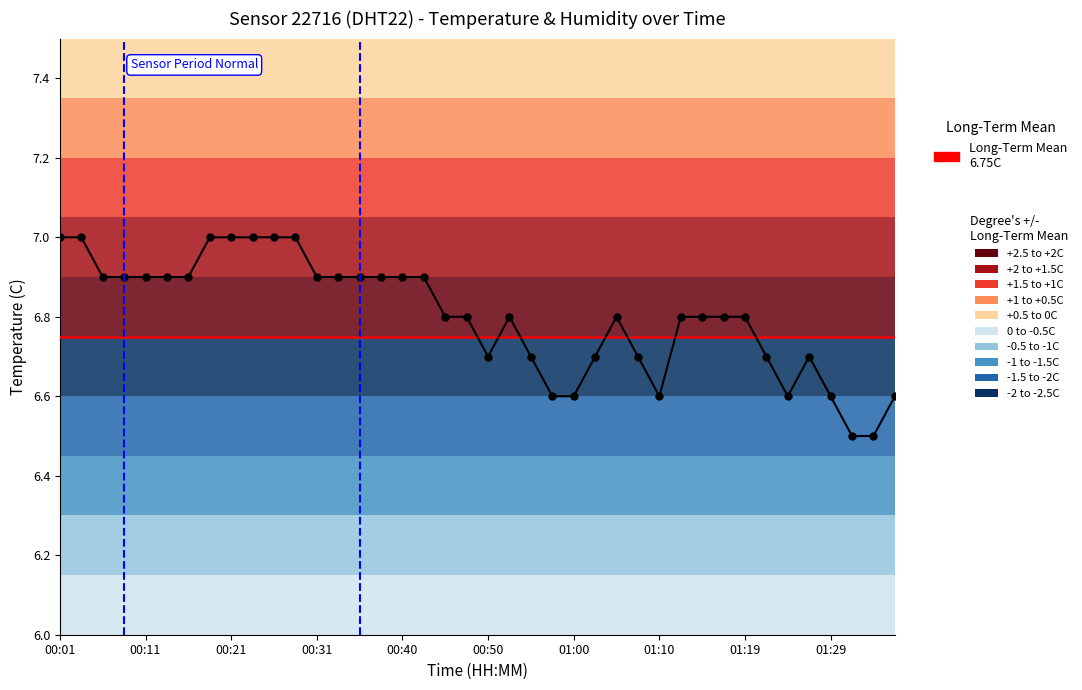

What is the difference between the second highest and second lowest values?

0.5